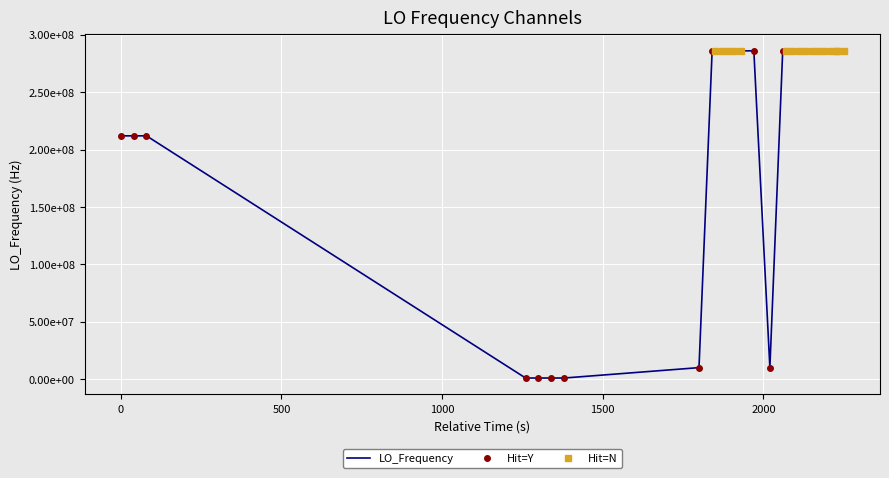

How many lines are shown in the chart?

1